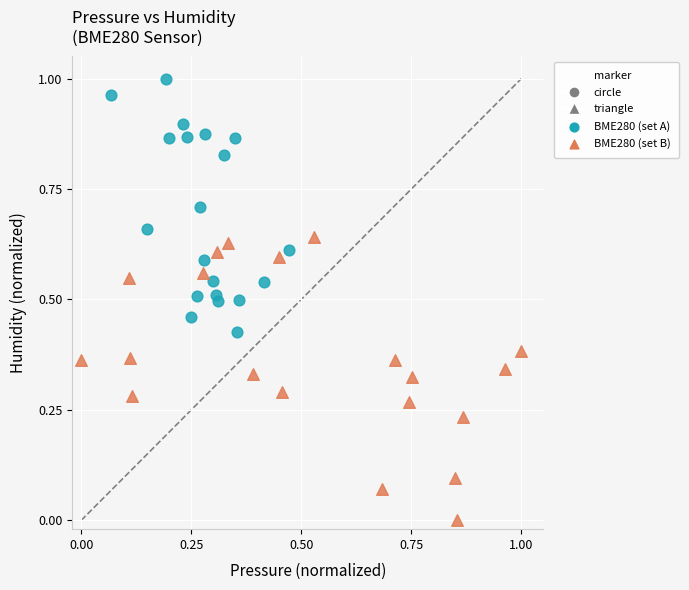

Which series reaches the minimum Y coordinate?

BME280 (set B)